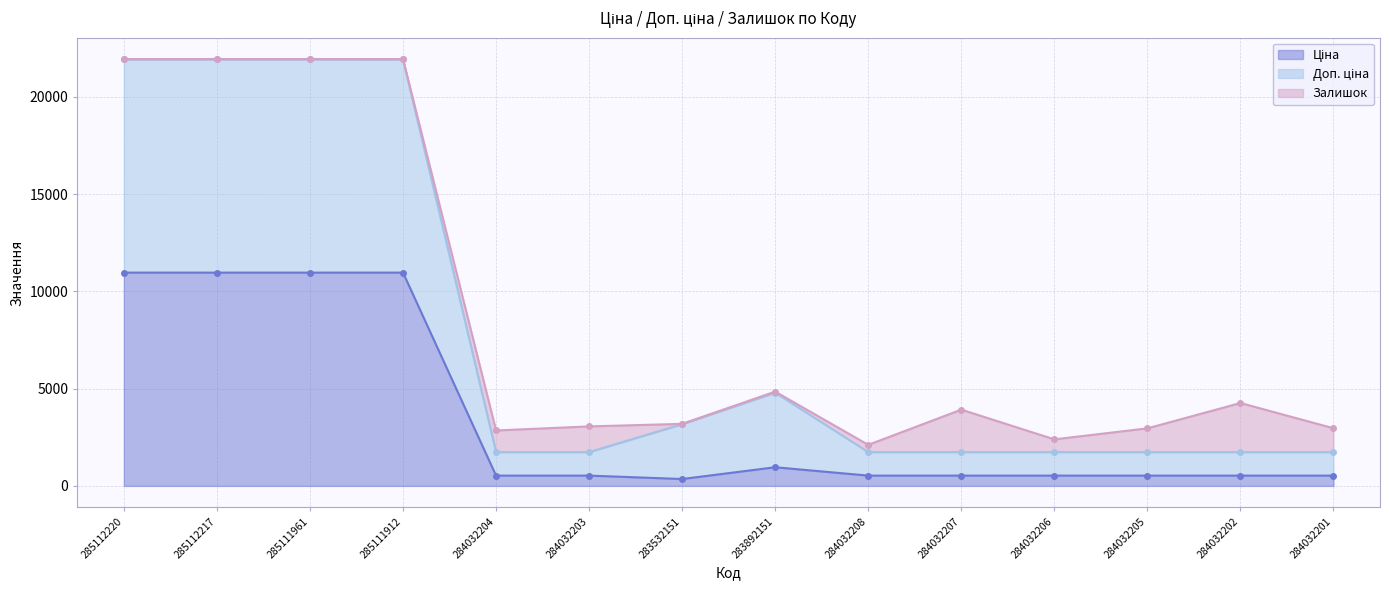

The value of Ціна at 285112220 is 10964.4. True or false?

True